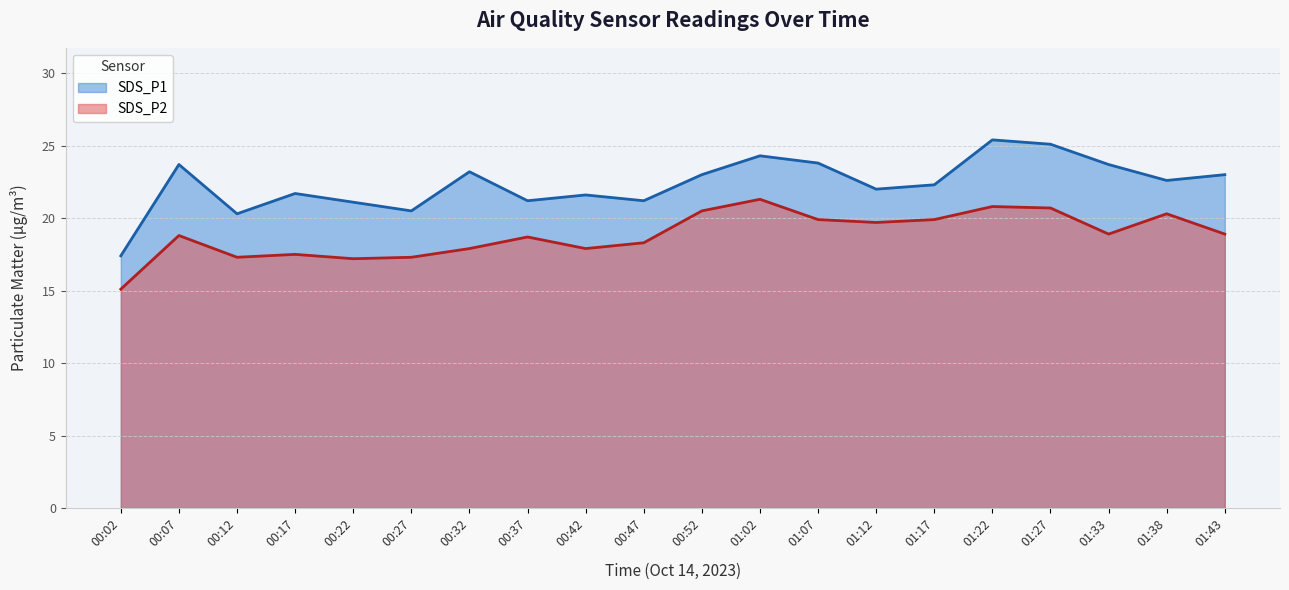

At how many categories does at least one series exceed 24?

3